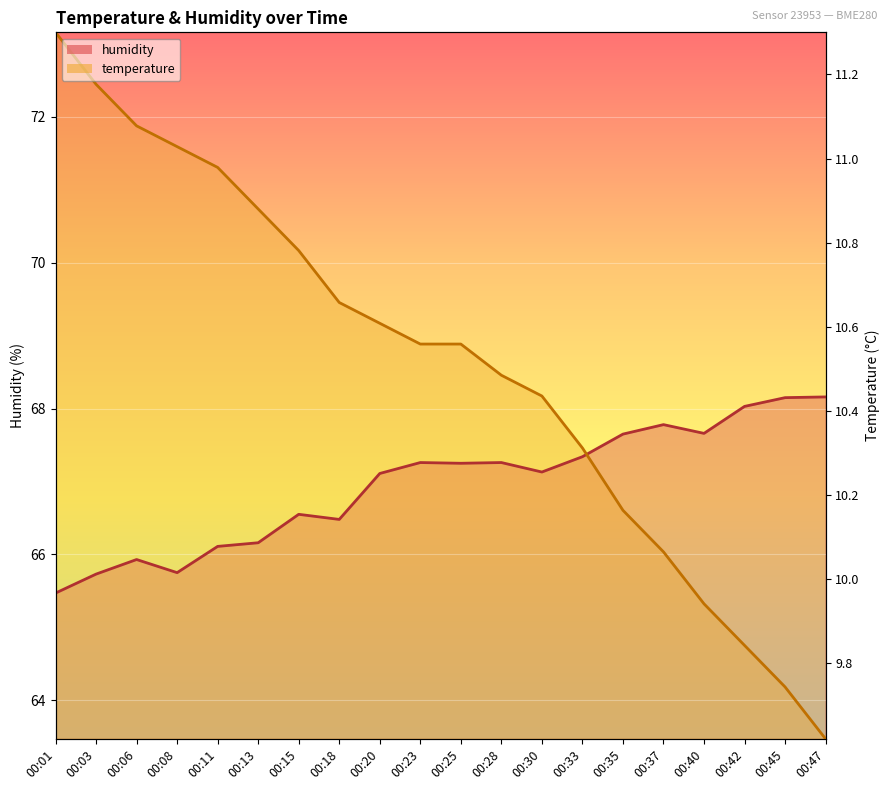

What is the value of the humidity point at the 7th from the left?

66.5